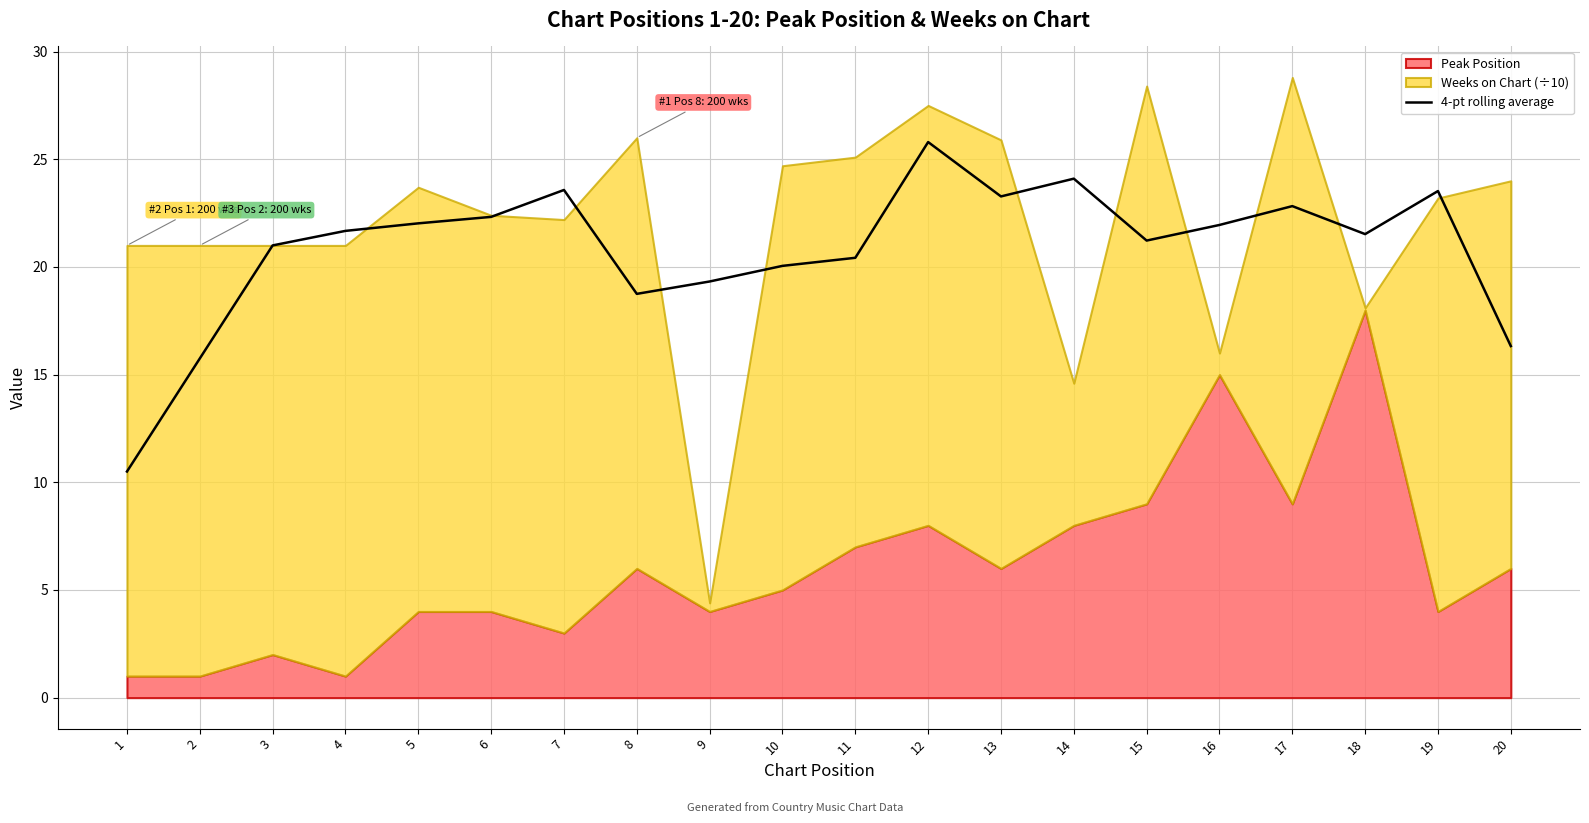

Reading left to right, extract all data points from this chart.

10.5	15.8	21.0	21.7	22.0	22.3	23.6	18.8	19.3	20.0	20.4	25.8	23.3	24.1	21.2	21.9	22.8	21.5	23.5	16.3